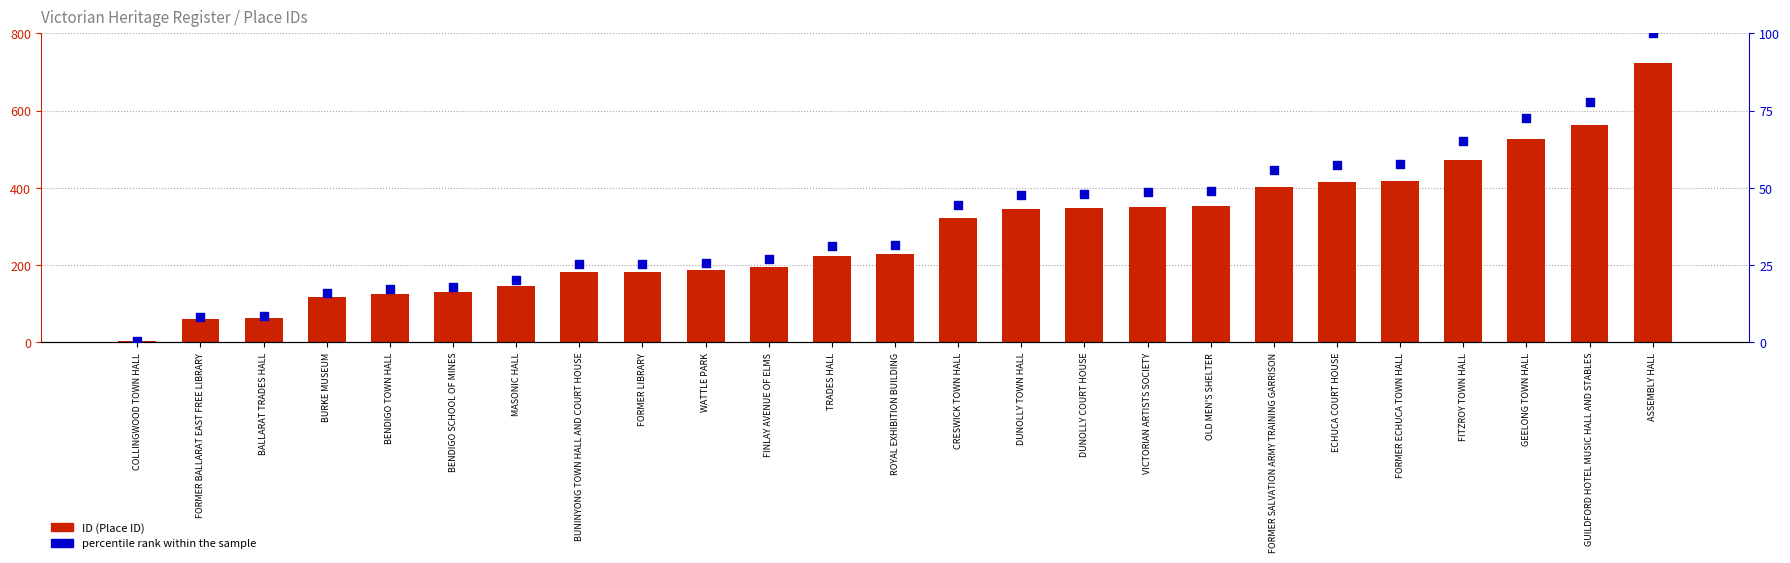

At how many categories does at least one series exceed 434?

4